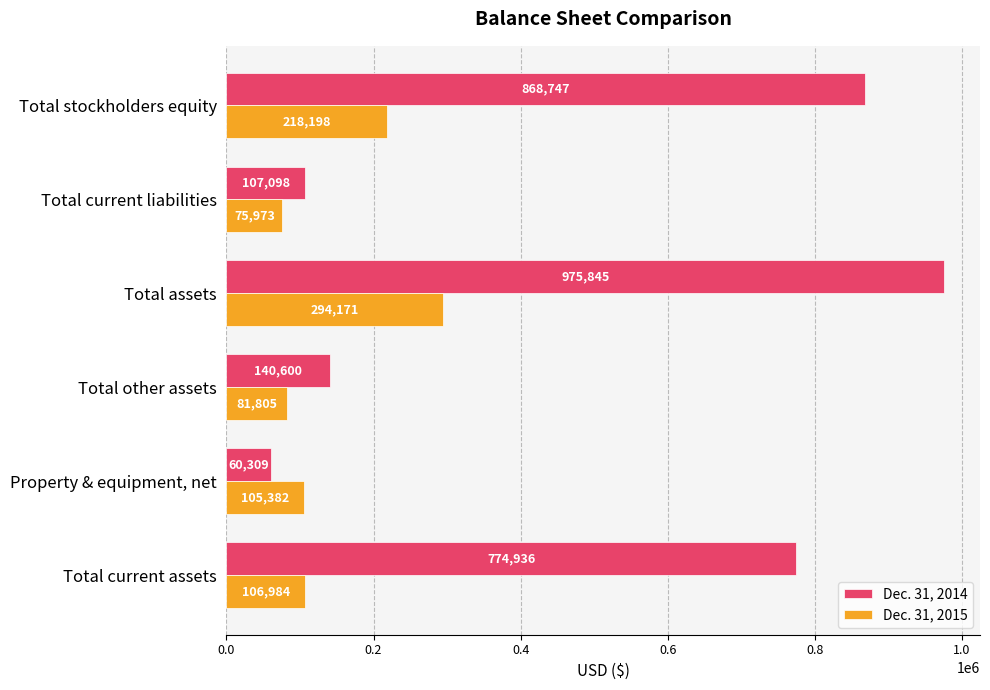

How many categories are shown in the chart?

6